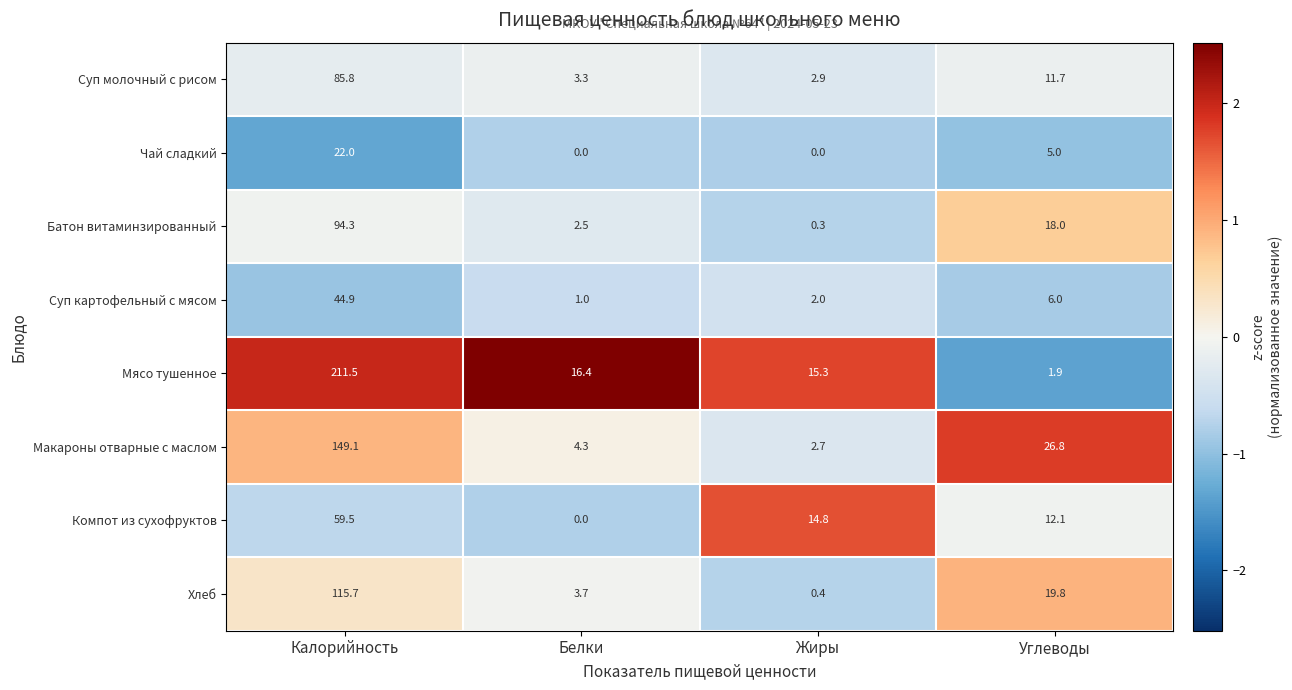

What is the difference between the maximum and minimum values in the Суп картофельный с мясом series?

43.9